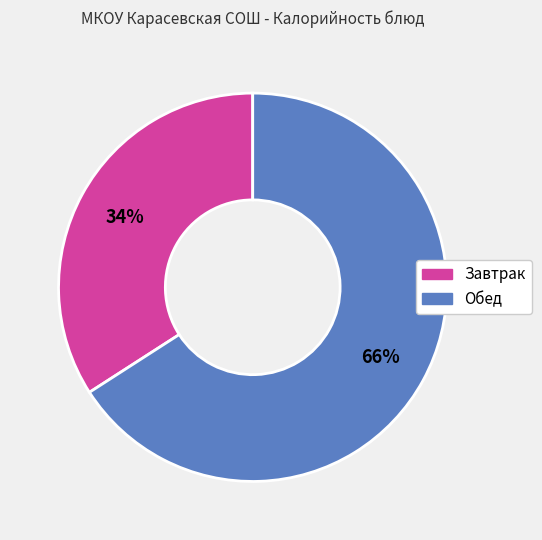

To the nearest percent, what is the difference between the largest and smallest slice percentages?

32%